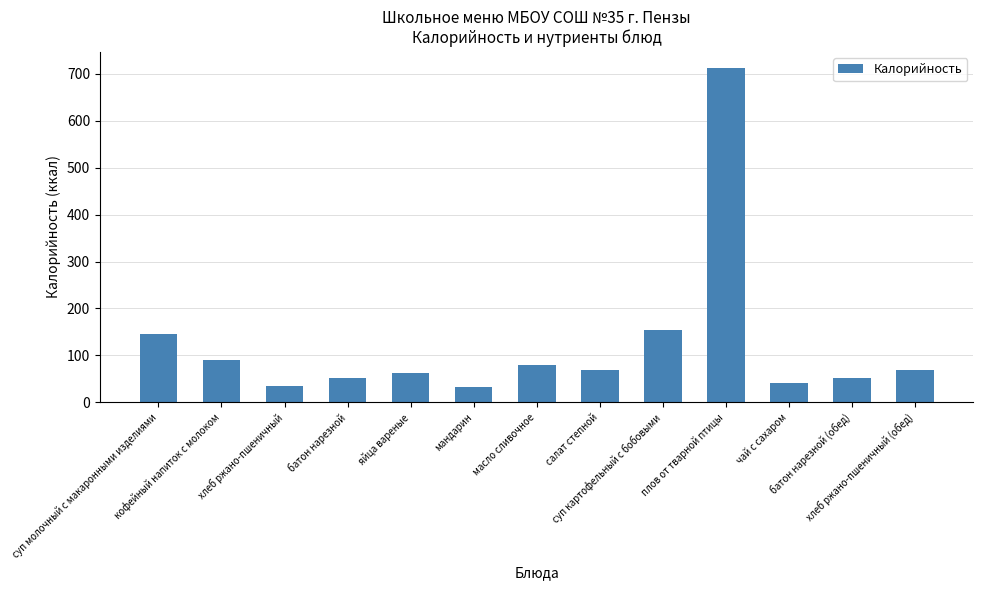

What is the greatest value displayed?

711.5